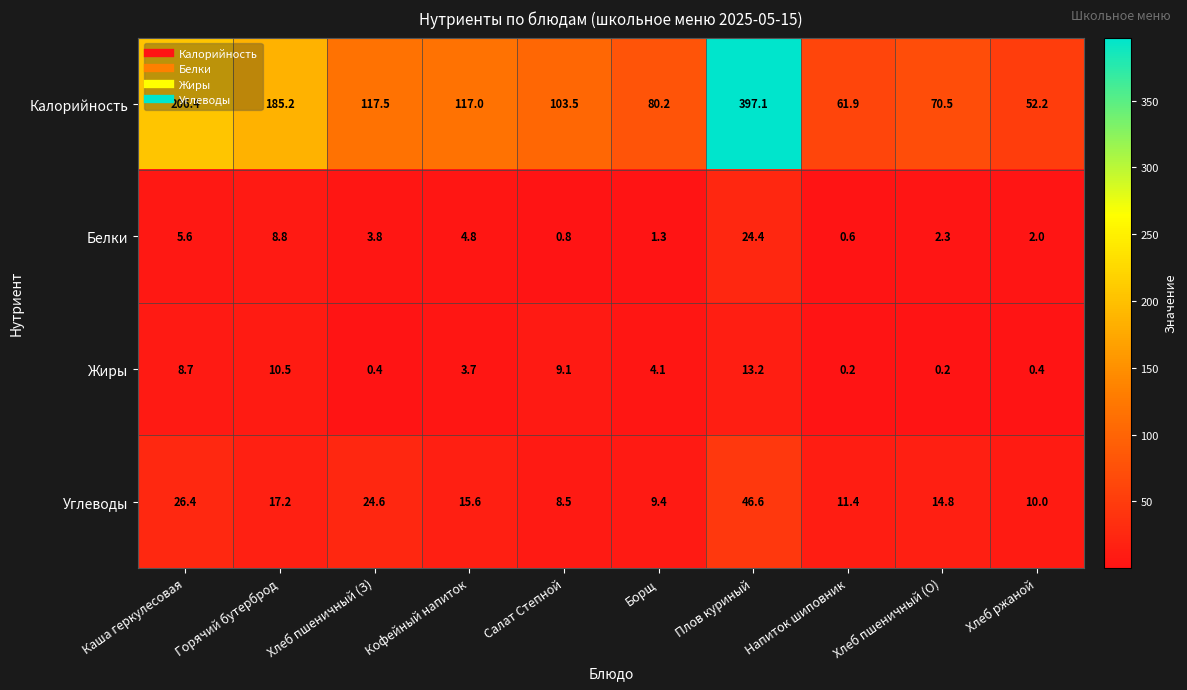

What is the total value across all series at Каша геркулесовая?

247.1